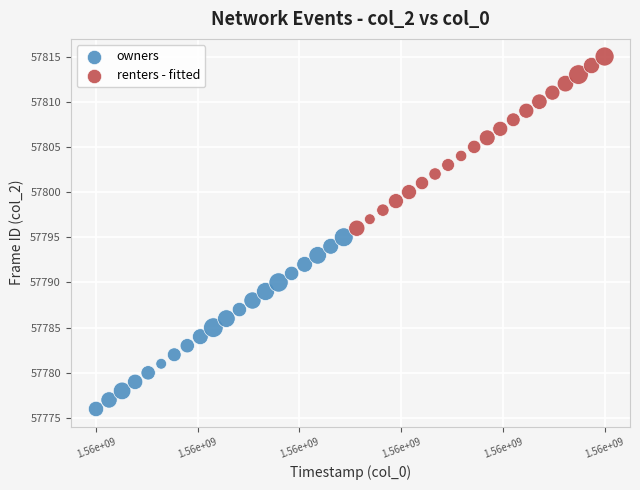

Which series contains the highest Y value?

renters - fitted